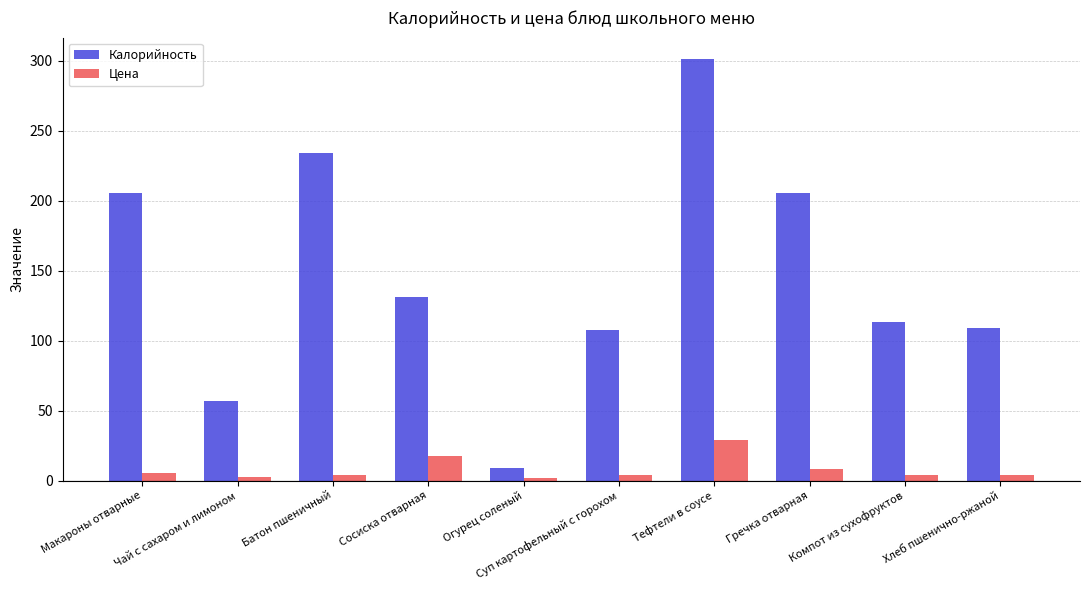

What is the difference between the maximum and second lowest values in the Цена series?

26.5